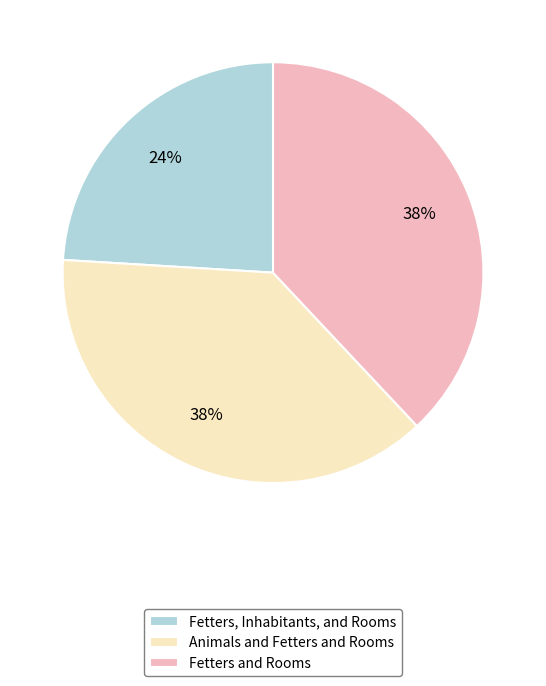

Does Fetters, Inhabitants, and Rooms represent more than half of the total?

No